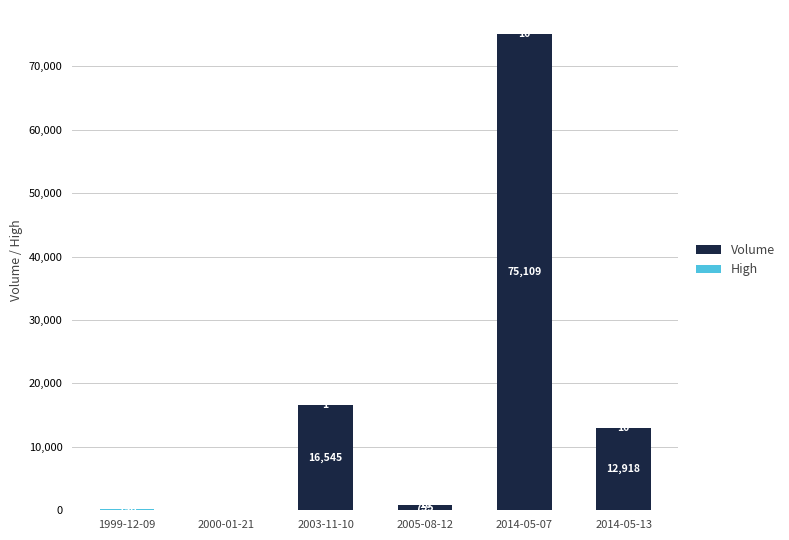

Where is Volume nearest to the value 37554?

2003-11-10